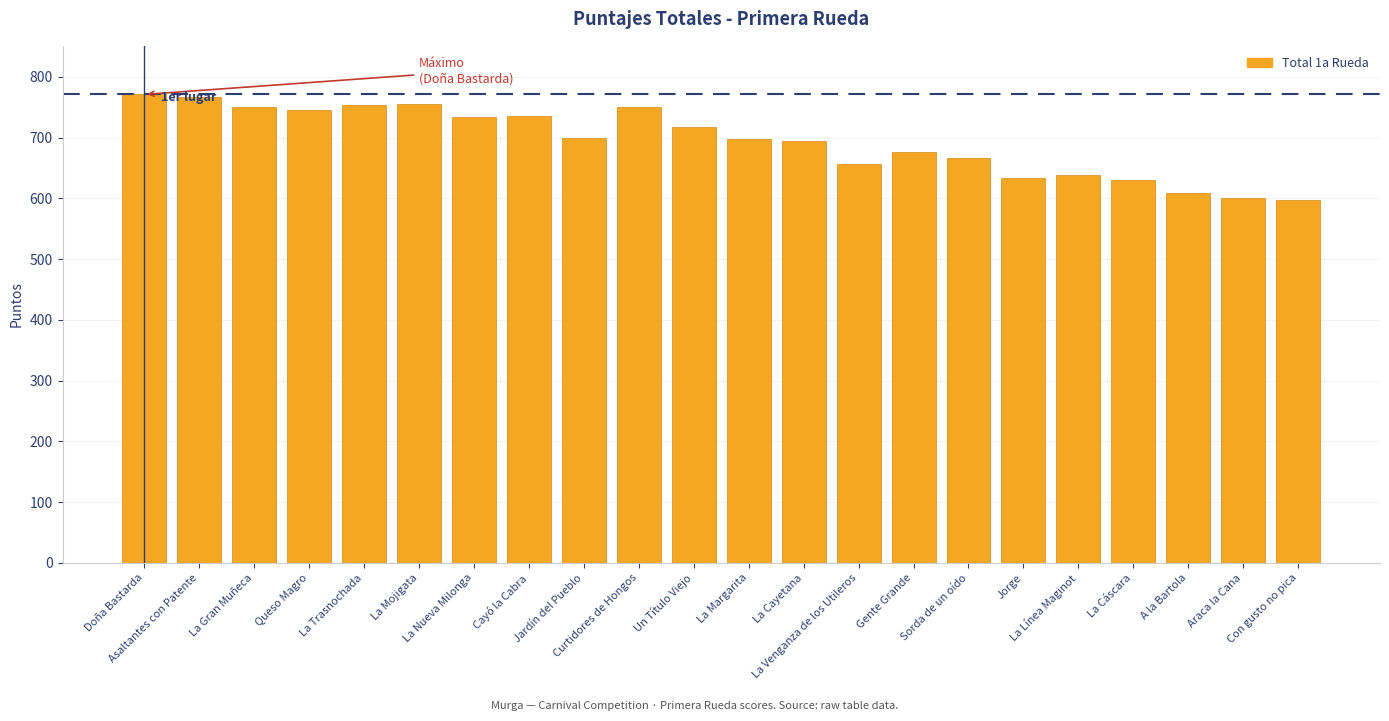

What is the value of the 4th bar from the left?

746